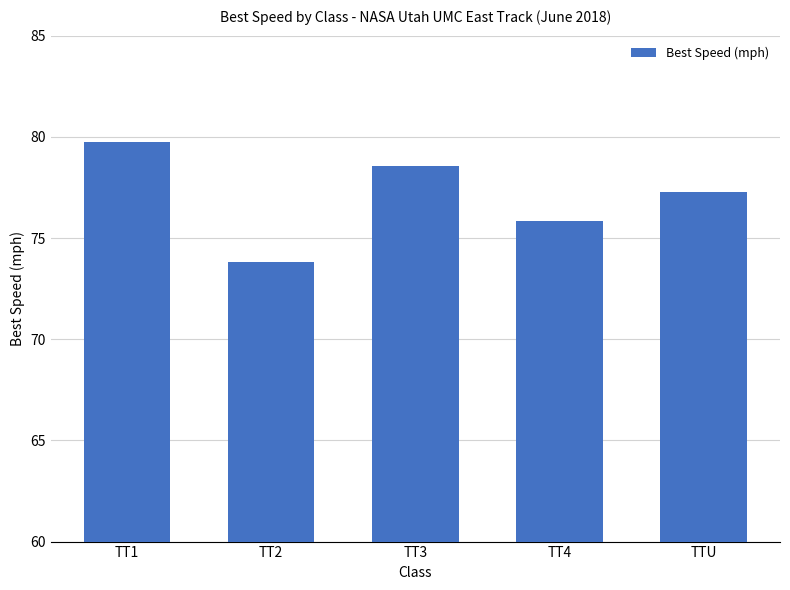

What is the difference between the maximum and second lowest values?

3.9